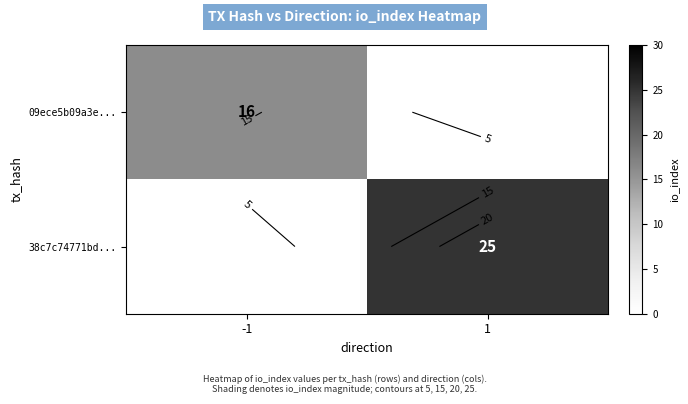

What is the total value across all series at -1?

16